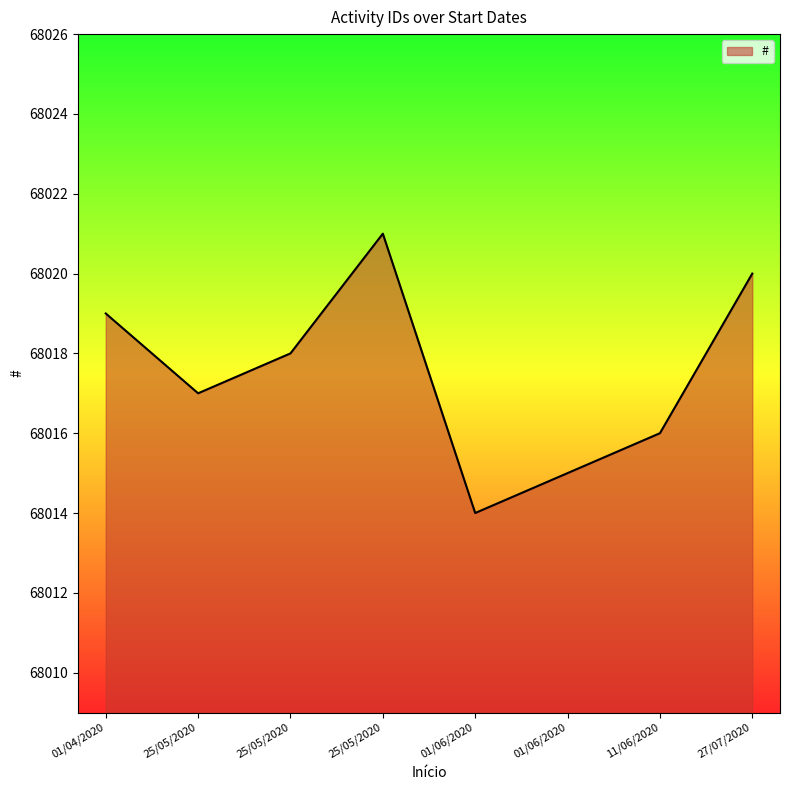

What is the difference between the maximum and second lowest values?

6